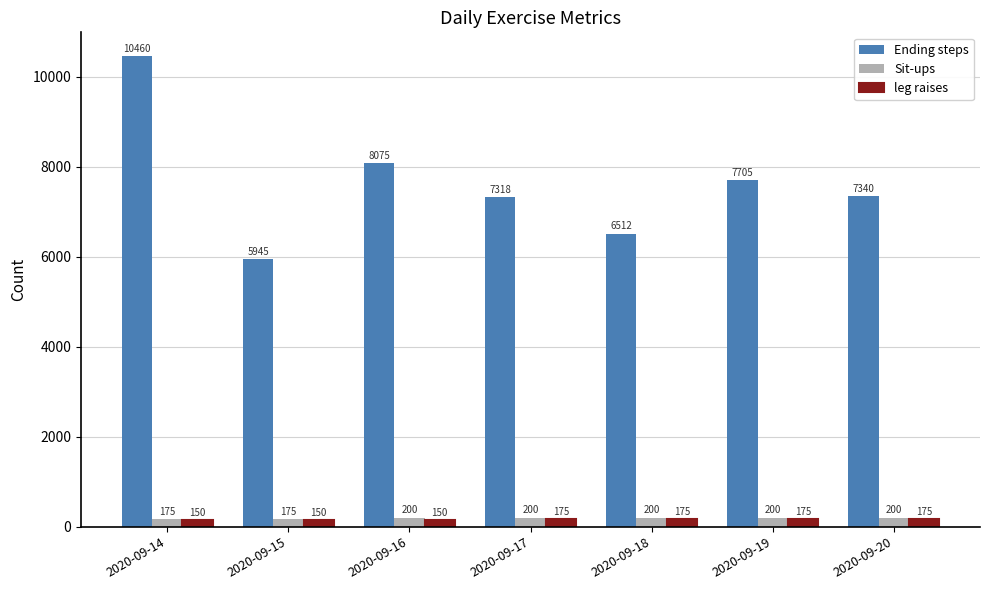

What is the value of the Sit-ups bar at the 3rd from the left?

200